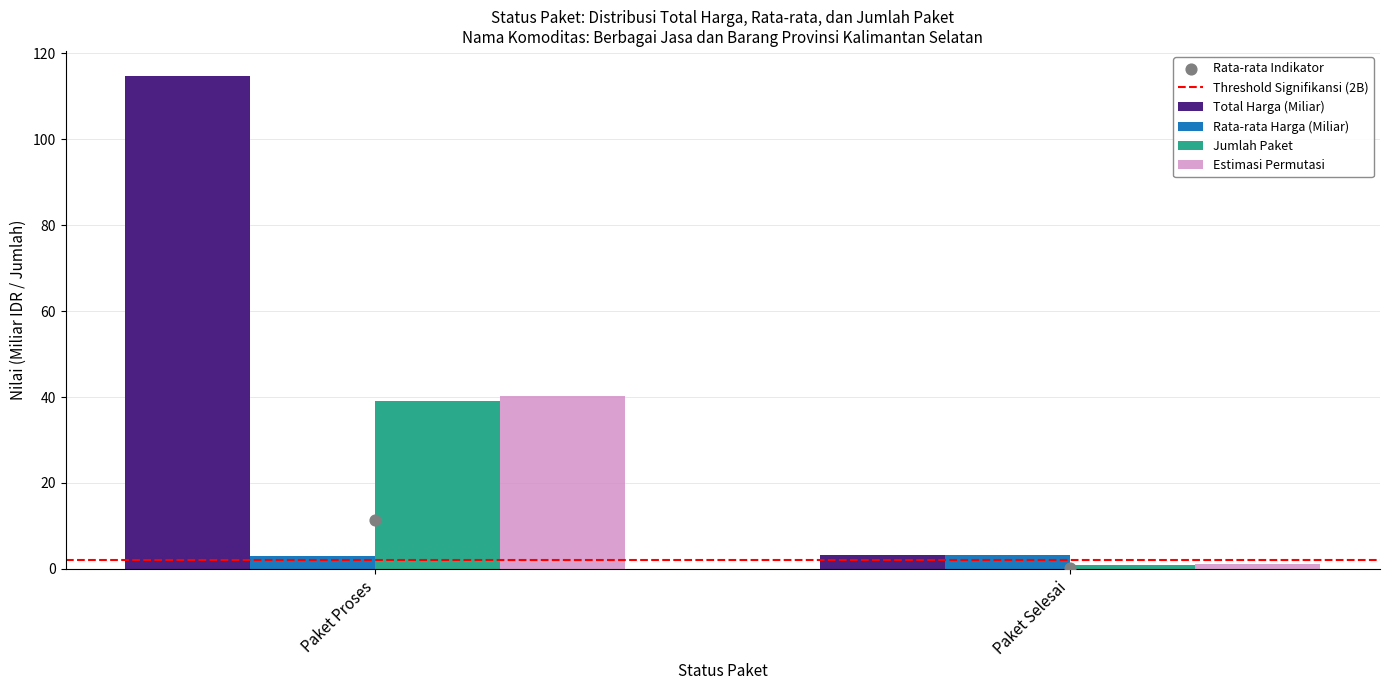

Is the value of Estimasi Permutasi at Paket Proses greater than the value of Rata-rata Harga (Miliar) at Paket Selesai?

Yes